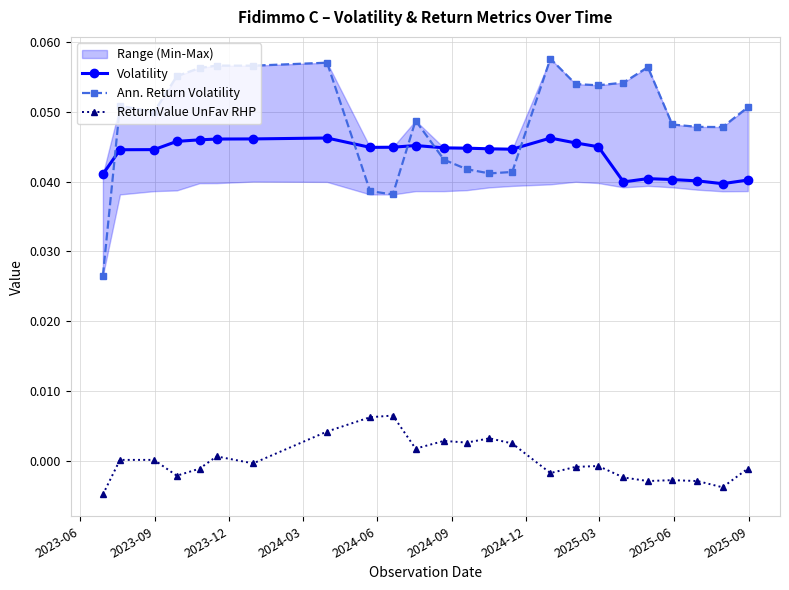

True or false: Ann. Return Volatility and Volatility cross at least once.

True